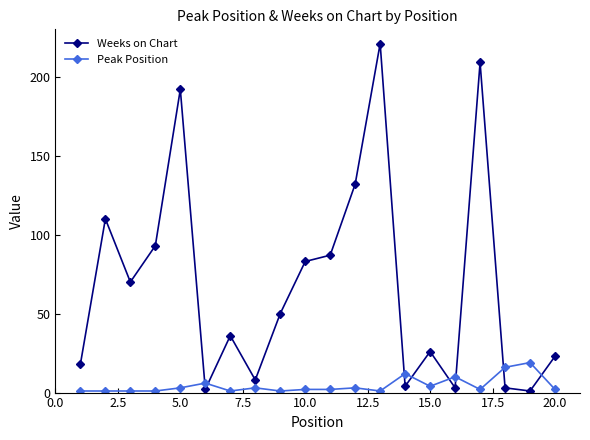

What is the value of the Weeks on Chart point at the 14th from the left?

4